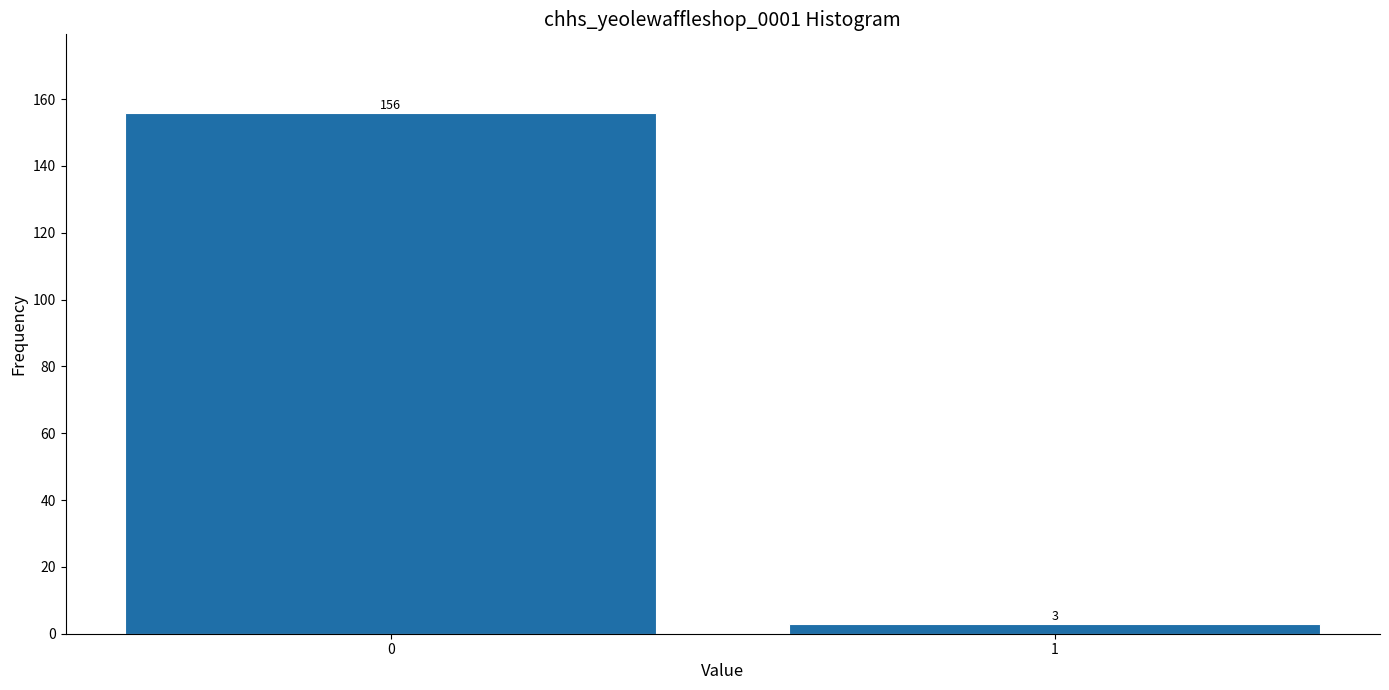

Reading right to left, list all the values displayed in this chart.

3	156